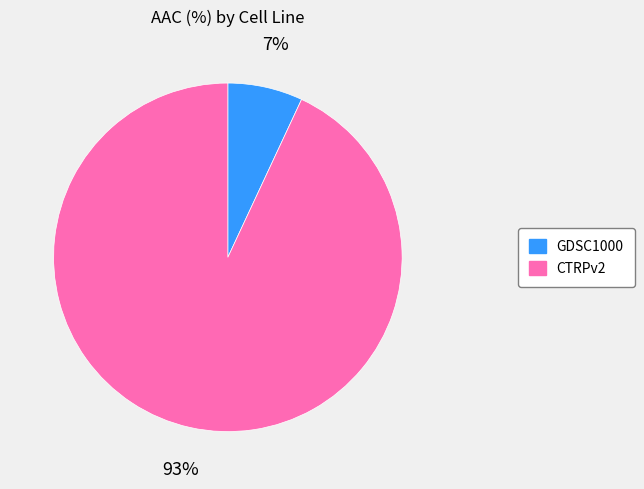

To the nearest percent, what portion does GDSC1000 represent?

7%